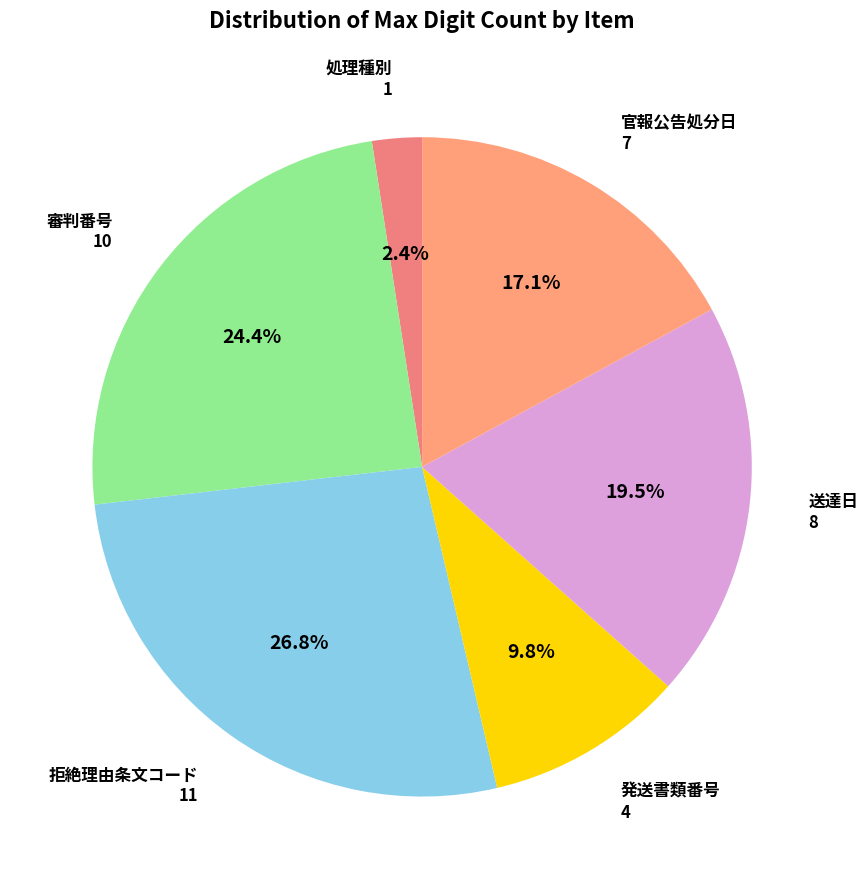

How many segments does this pie chart have?

6